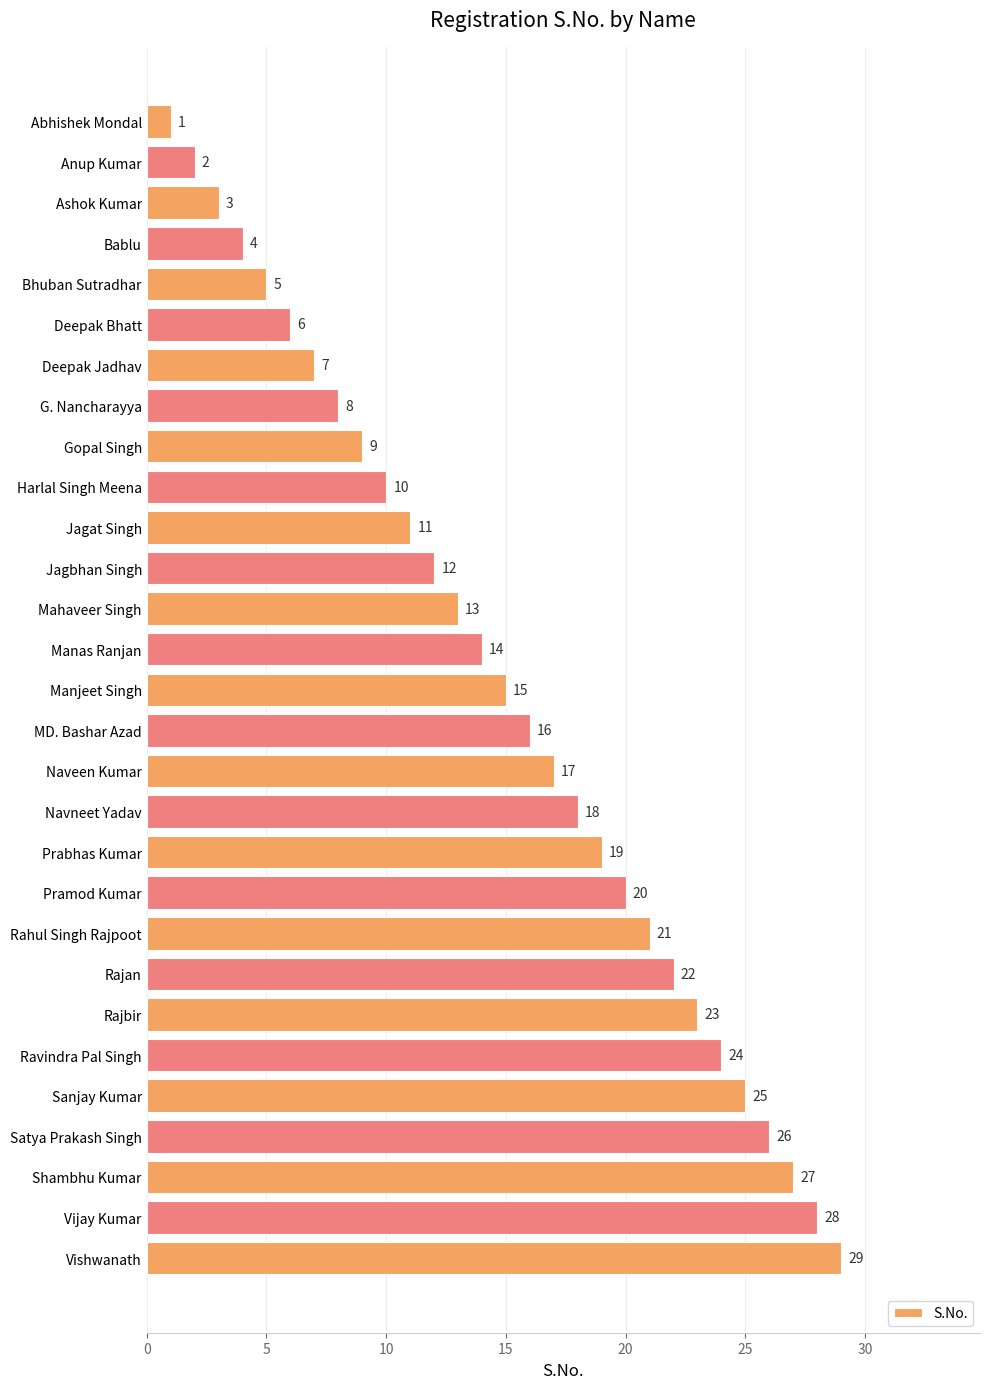

The chart shows a value of 25 at Sanjay Kumar. True or false?

True